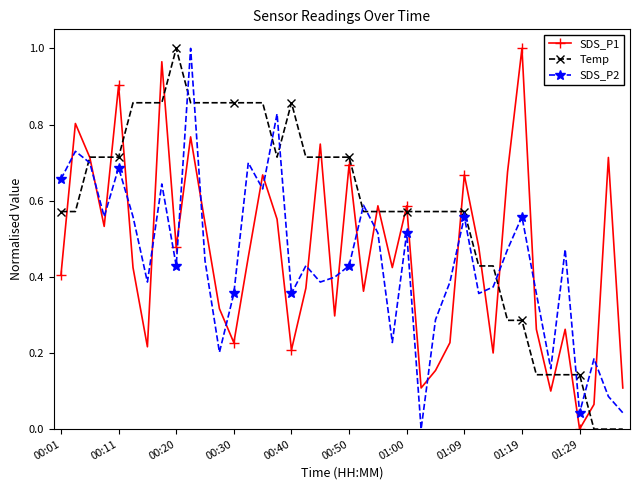

Which series has the largest total across all categories?

Temp